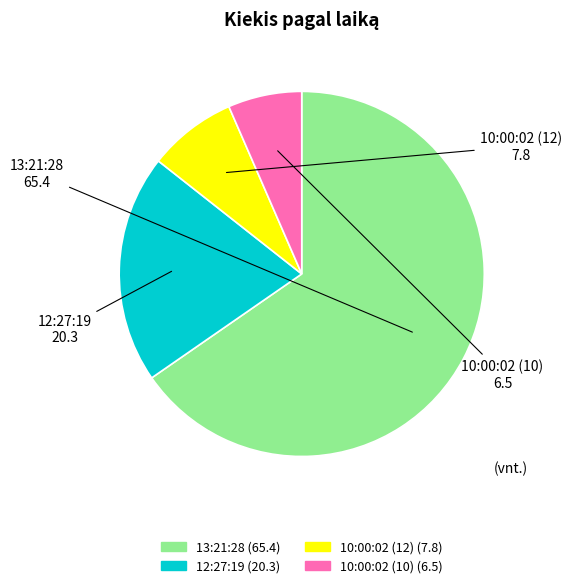

Which has a higher value, 10:00:02 (12) or 12:27:19?

12:27:19